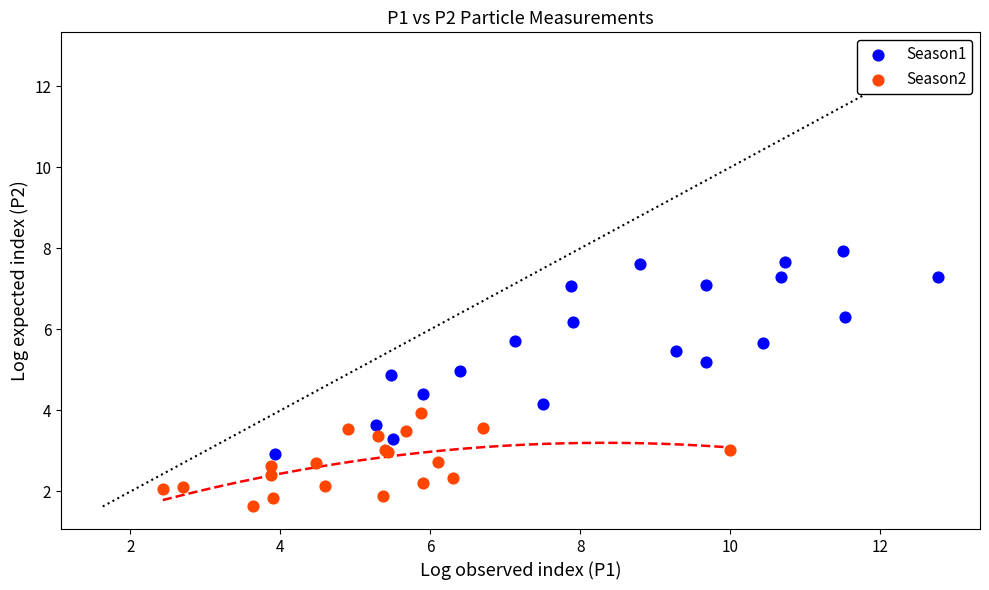

Which series has the largest Y range (max minus min)?

Season1